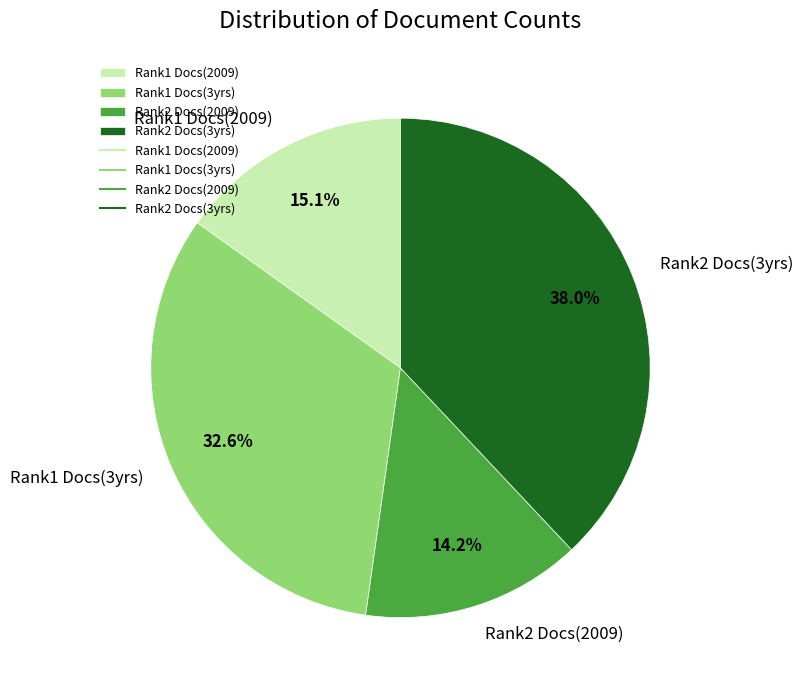

Which has a higher value, Rank2 Docs(2009) or Rank2 Docs(3yrs)?

Rank2 Docs(3yrs)